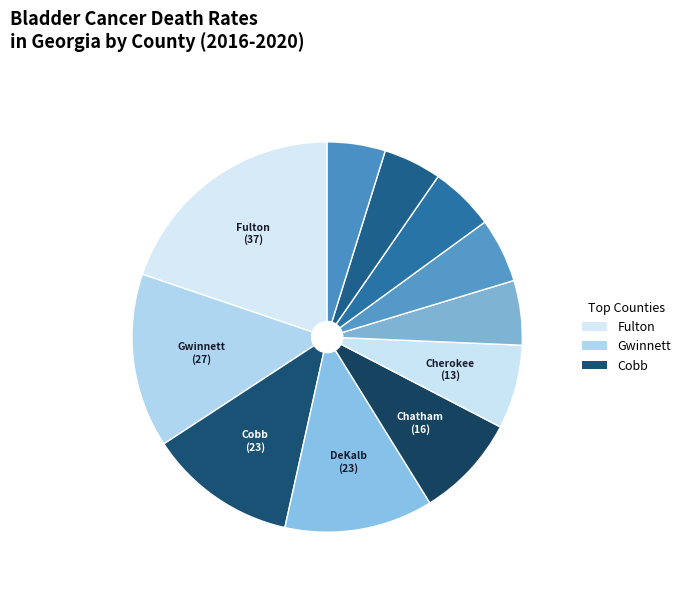

How many segments does this pie chart have?

11